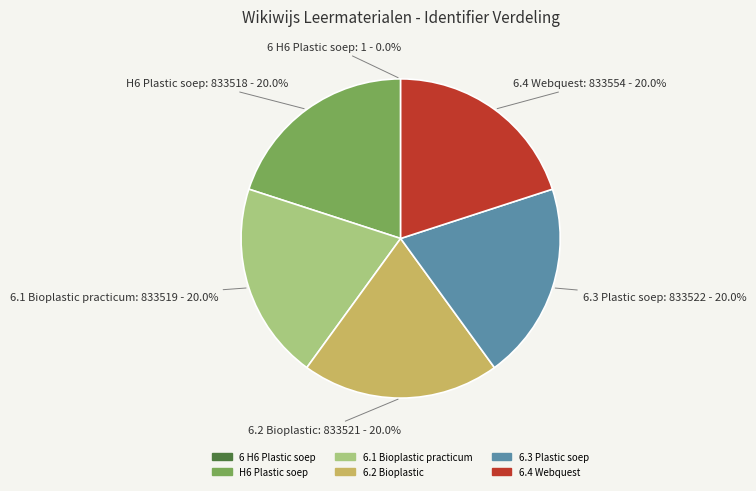

Is there a majority slice in this chart?

No